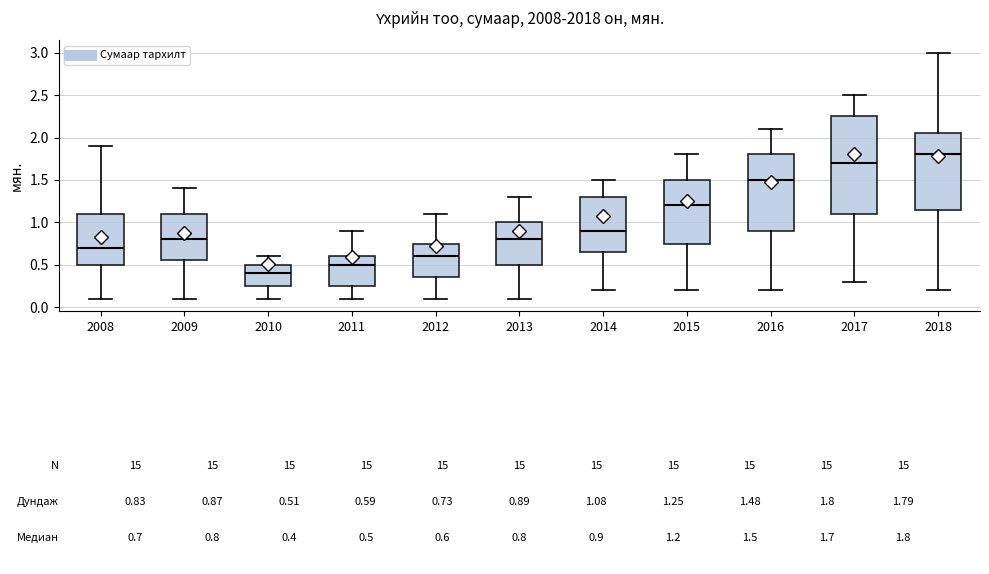

Comparing the boxes themselves (not the whiskers), which one is the tallest?

2017